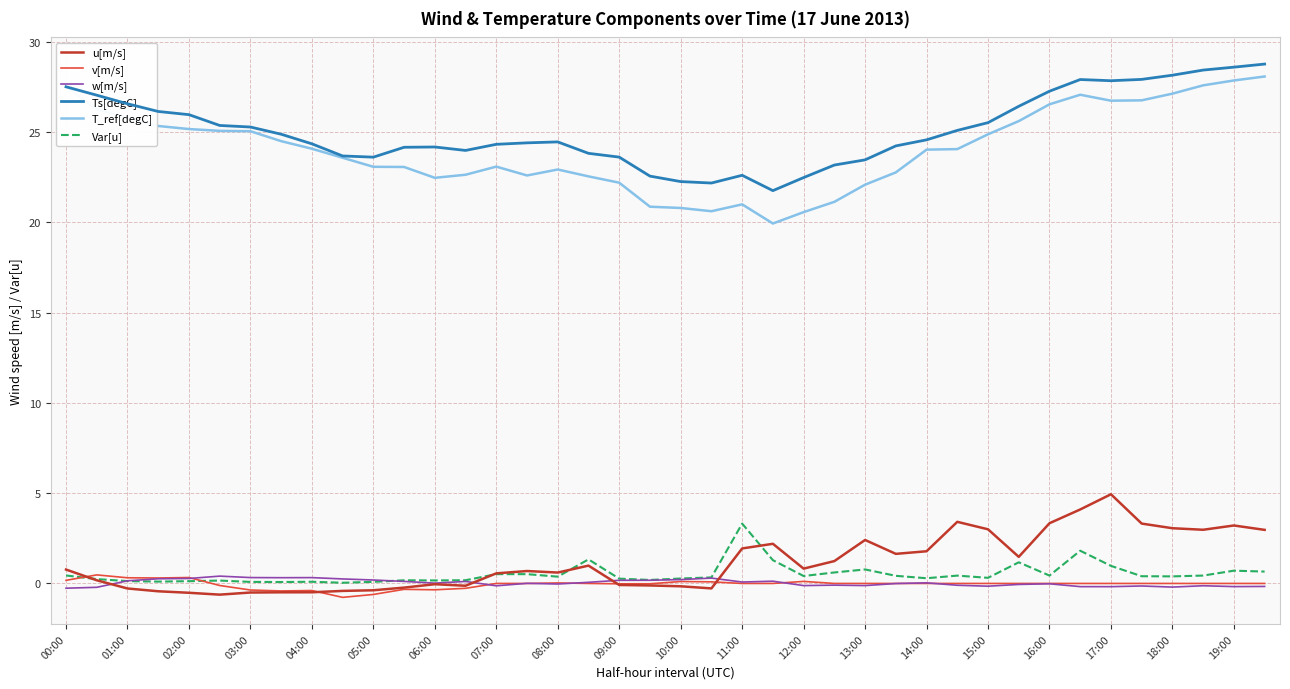

What is the minimum value for T_ref[degC]?

19.9